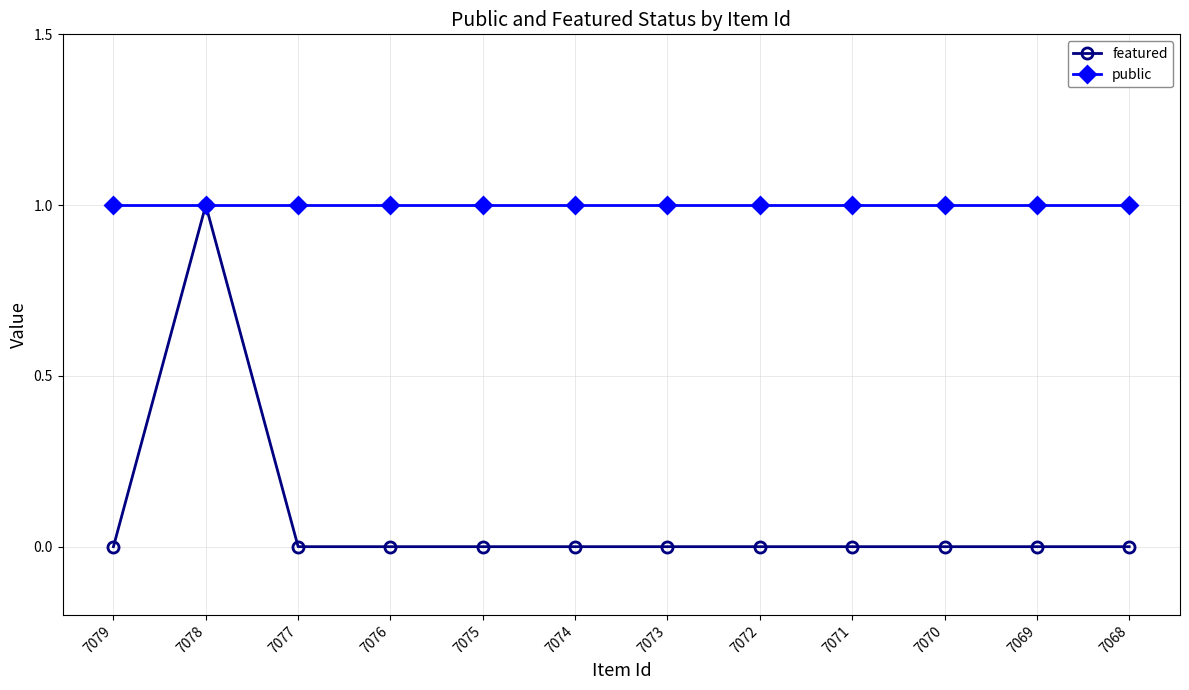

At 7072, list the series in order from largest to smallest.

public, featured